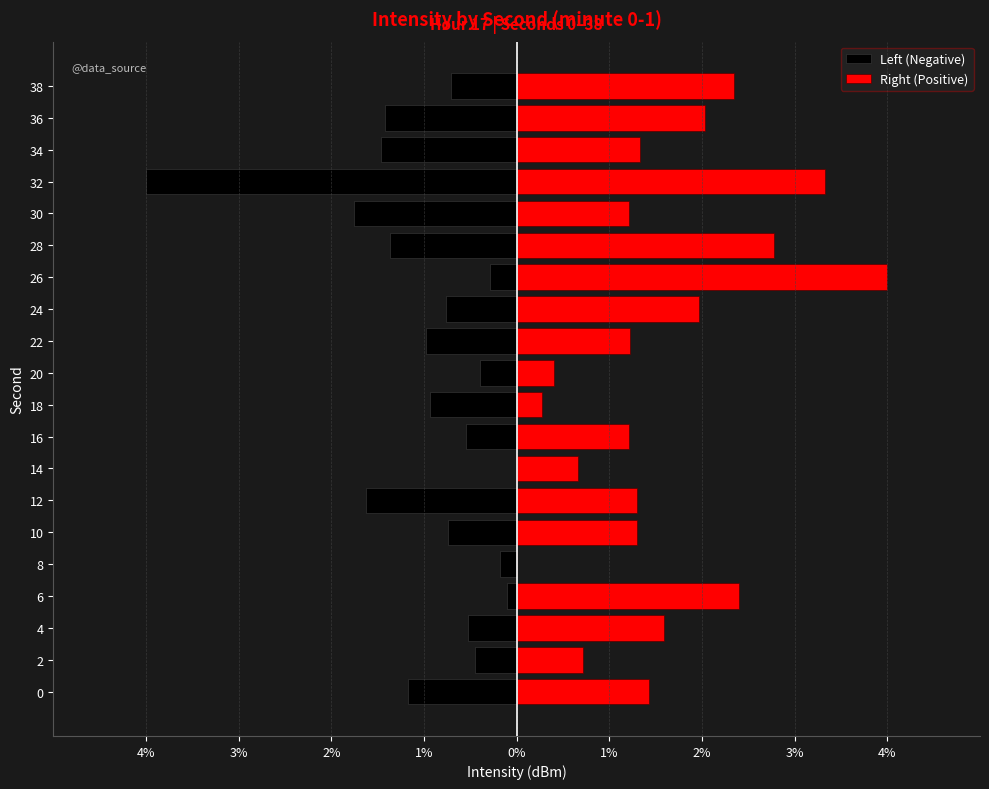

Which series has the widest spread of values?

Left (Negative)